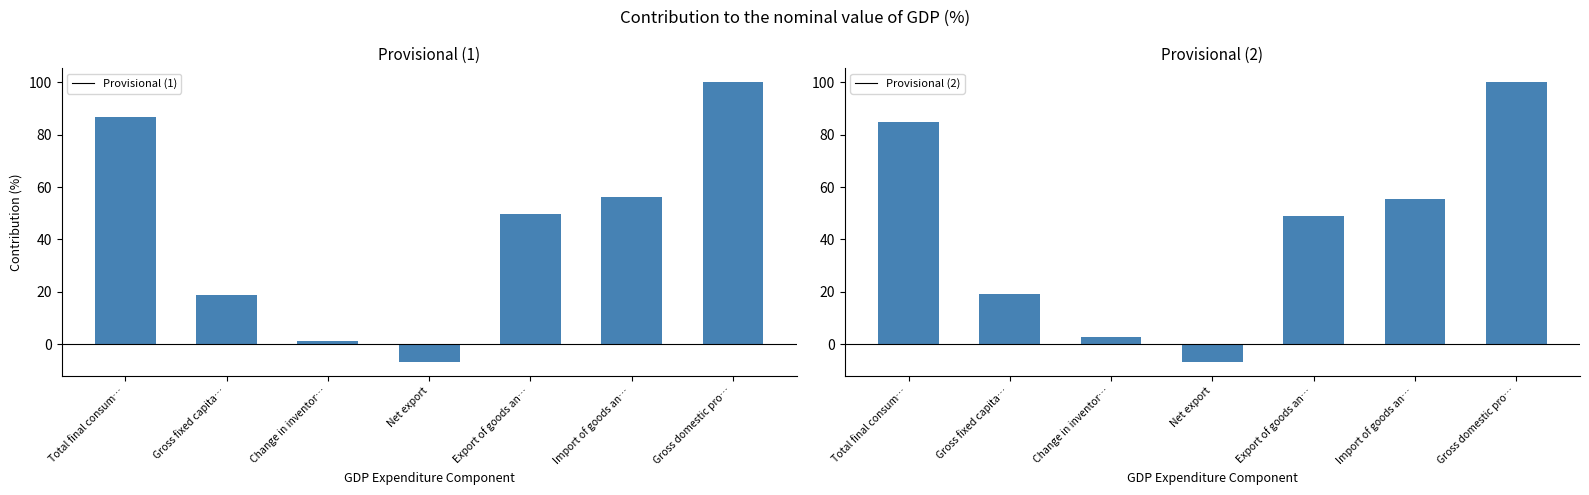

Rank the categories by Provisional (1) value from highest to lowest.

Gross domestic pro…, Total final consum…, Import of goods an…, Export of goods an…, Gross fixed capita…, Change in inventor…, Net export